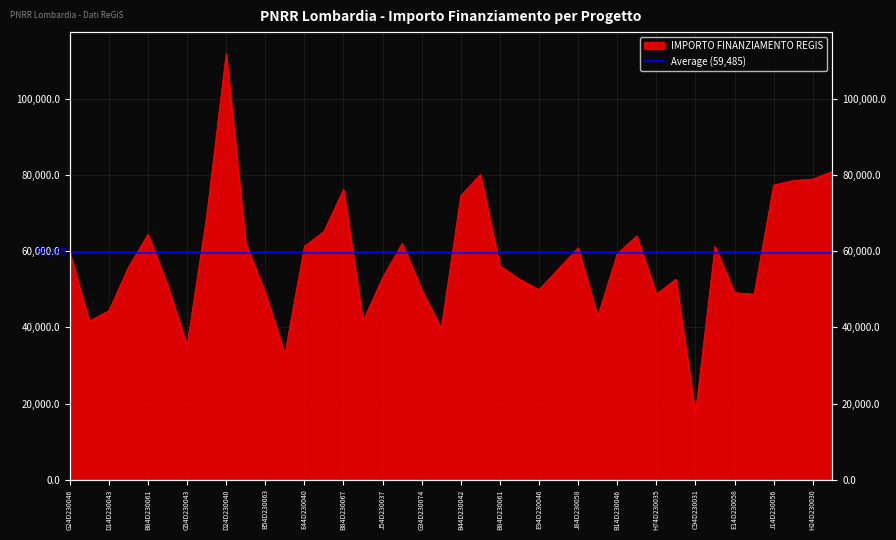

What is the difference between the values at B84D23006700006 and E44D23003750006?

27496.3